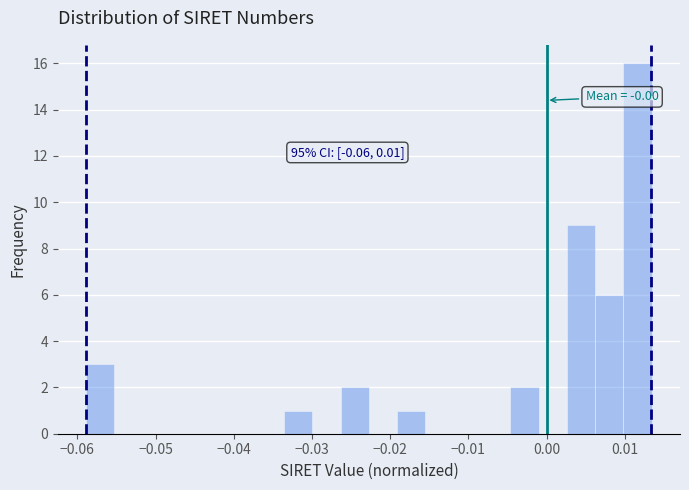

Around what value on the x-axis is the tallest bar? Give the approximate position of its centre, as read against the axis.

0.012